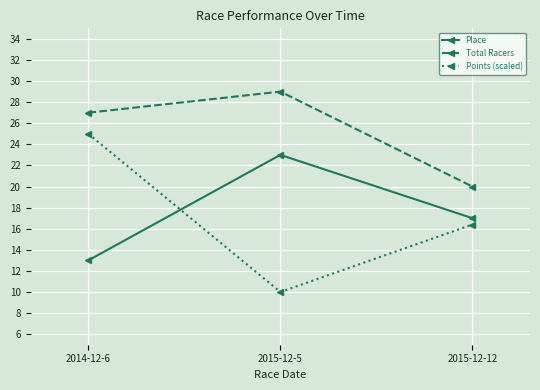

What is the difference between the maximum and minimum values in the Total Racers series?

9.0